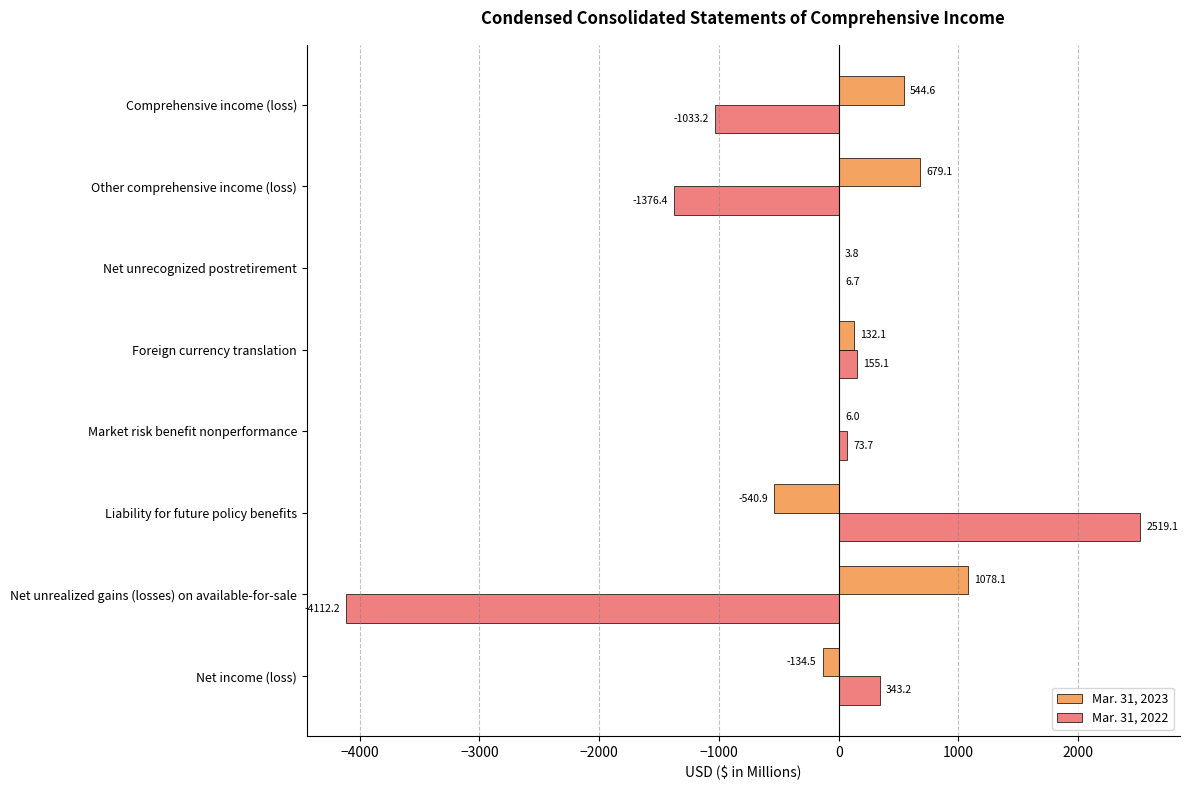

Which category has the highest value across all series?

Liability for future policy benefits